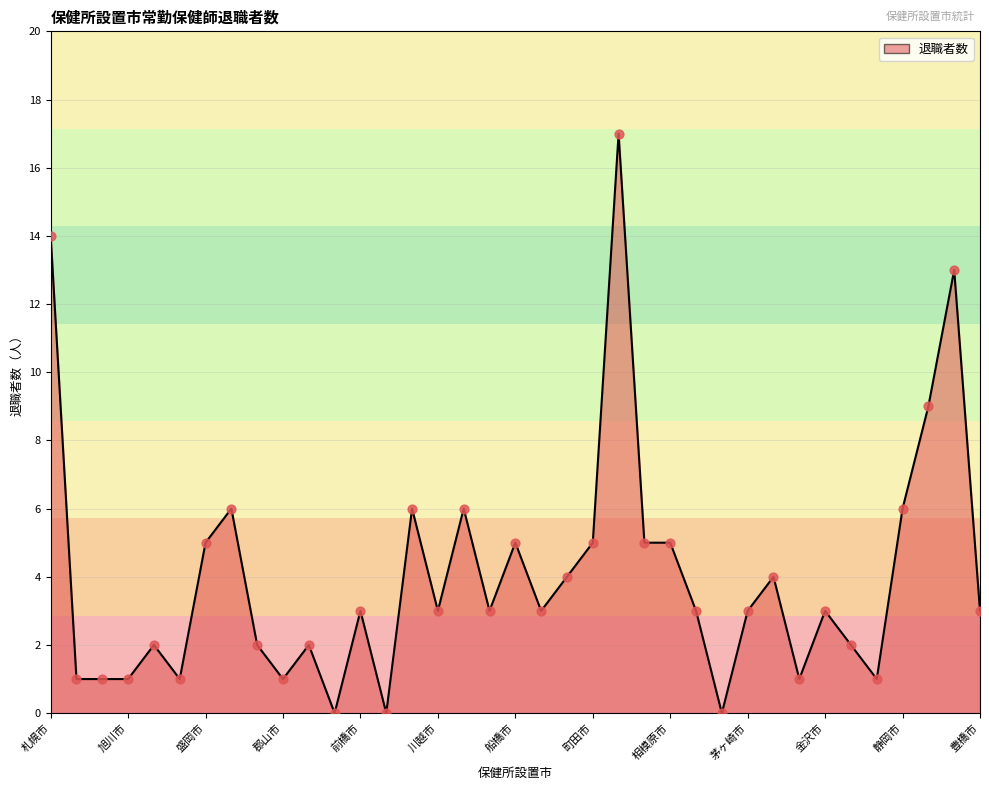

Approximately how many times larger is the value at 静岡市 compared to 船橋市?

1.2